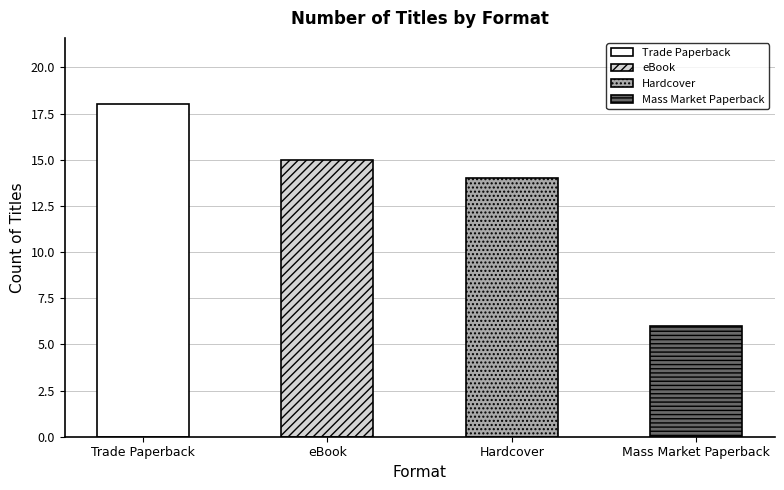

Reading left to right, list all the values displayed in this chart.

Trade Paperback=18	eBook=15	Hardcover=14	Mass Market Paperback=6